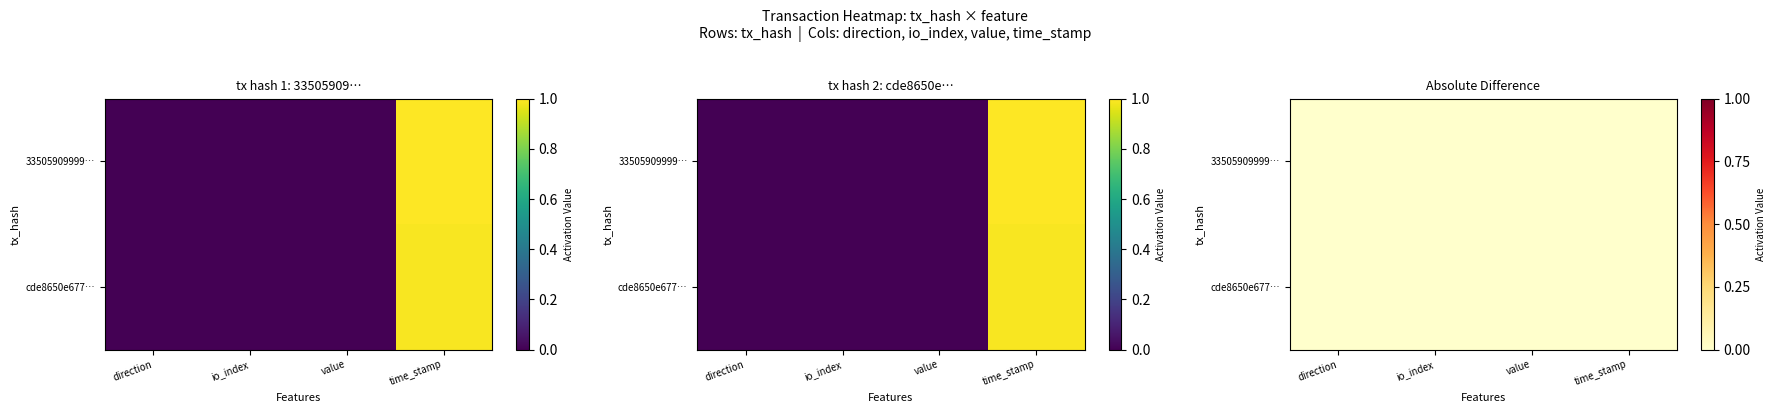

Is the value of cde8650e67767c58292cff6ba00c4fd58bb8594 at time_stamp greater than the value of 33505909999bf2f9a01b07481996227bffe2a8b at direction?

Yes